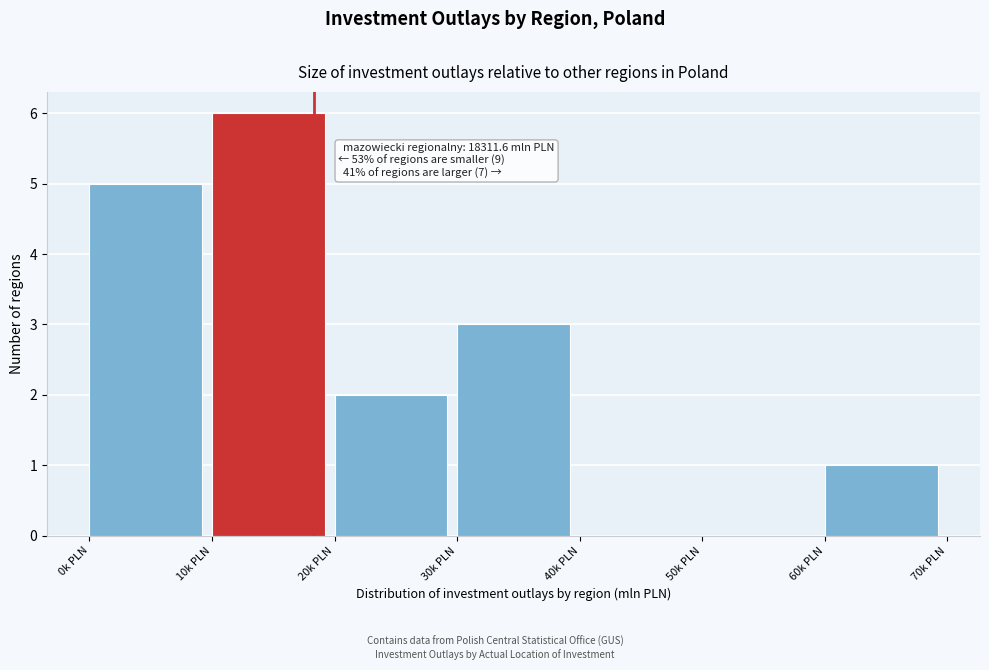

Reading left to right, what are all the values shown in this chart?

0k PLN=5	10k PLN=6	20k PLN=2	30k PLN=3	40k PLN=0	50k PLN=0	60k PLN=1